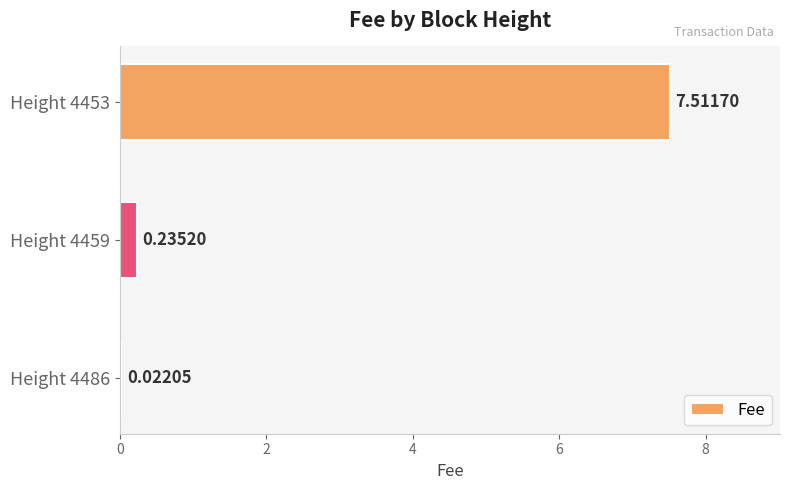

What is the sum of all values?

7.8